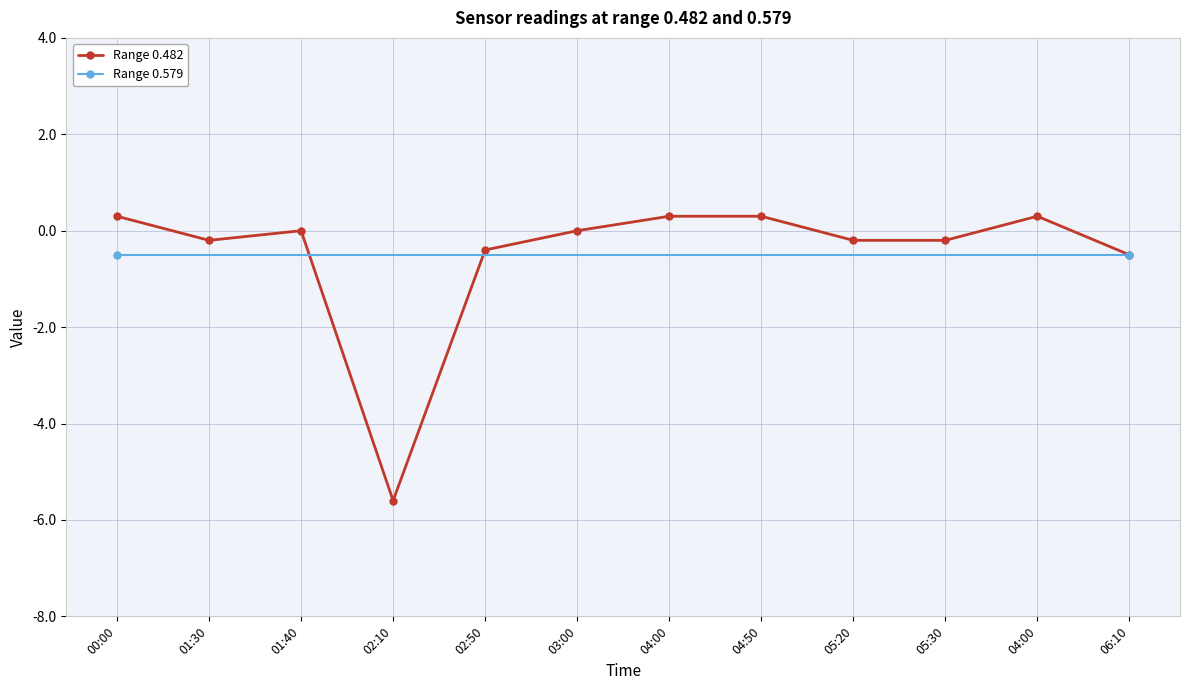

What is the sum of all values?

-5.9